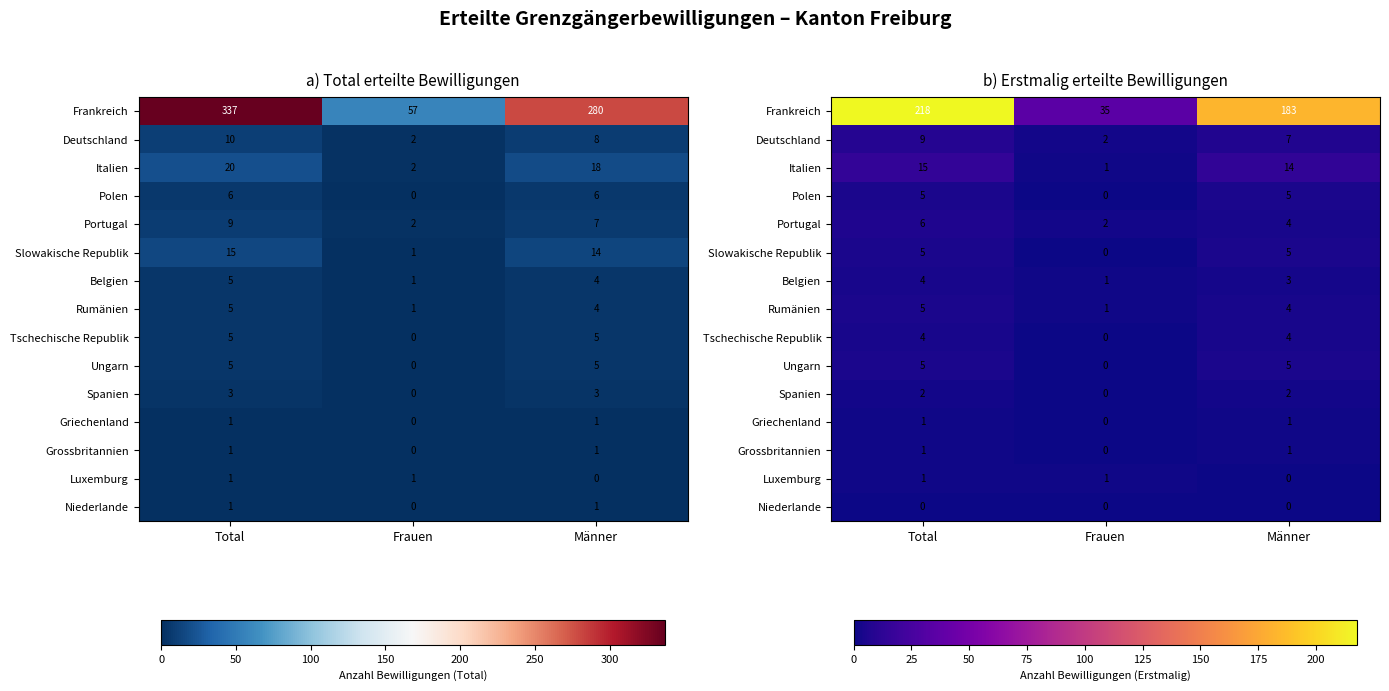

Count the number of data series in this chart.

15